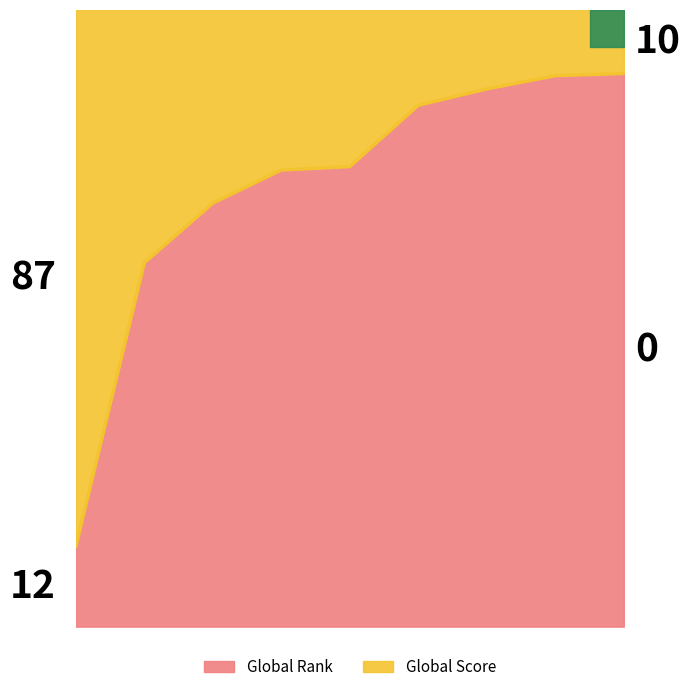

Read the value at 3.

0.7